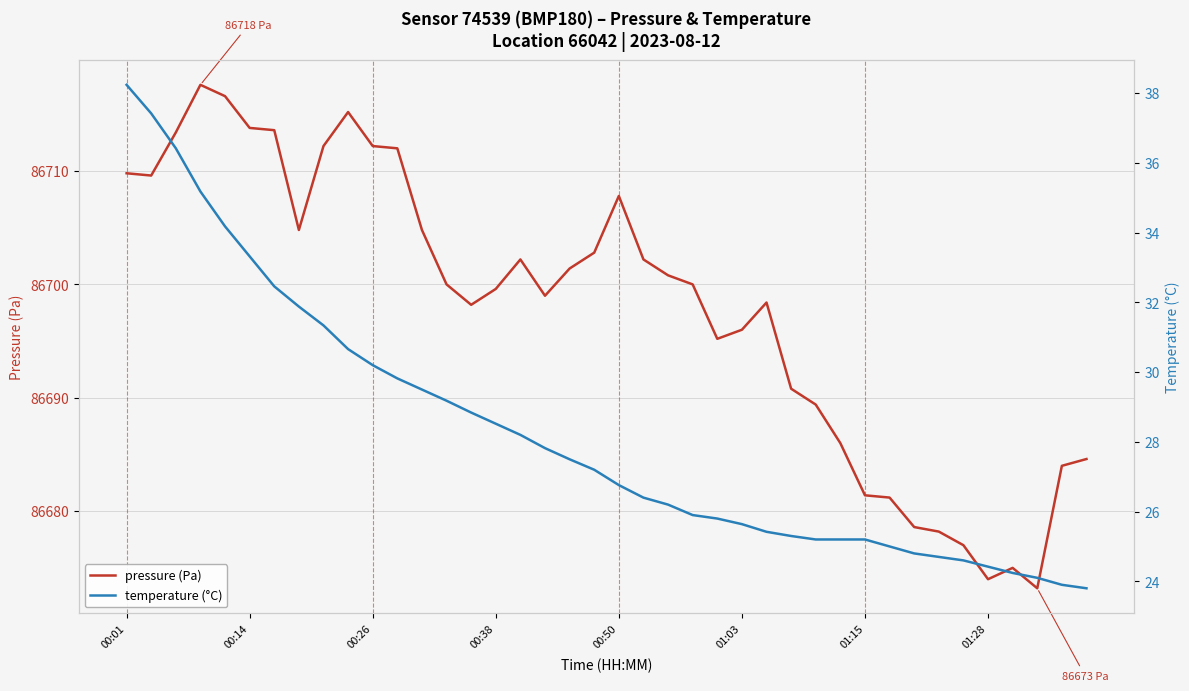

How many distinct data groups are displayed?

2